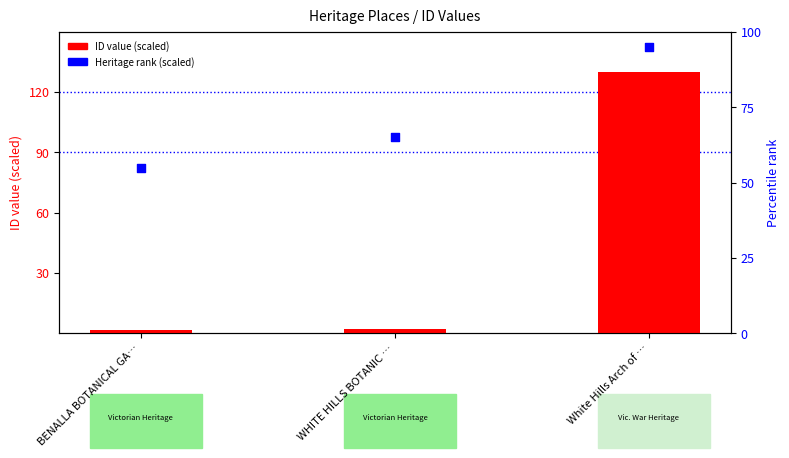

At which category is the sum across all series the highest?

White Hills Arch of …